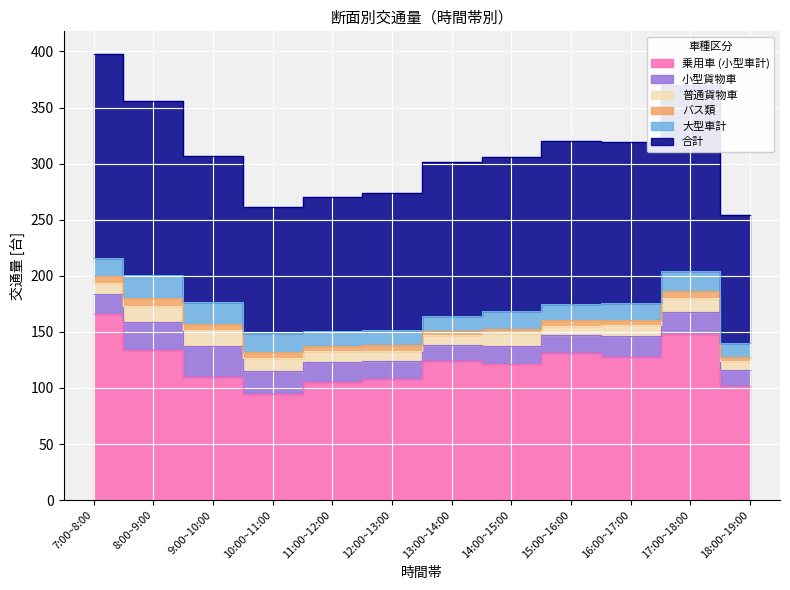

List the series in order of their peak value, lowest first.

バス類, 普通貨物車, 大型車計, 小型貨物車, 乗用車 (小型車計), 合計